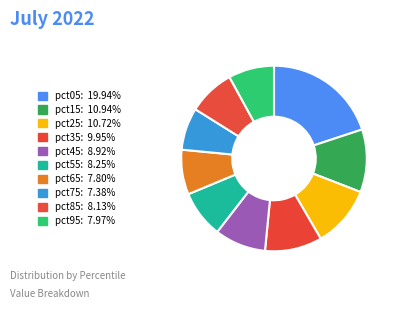

To the nearest percent, what is the difference between the largest and smallest slice percentages?

13%